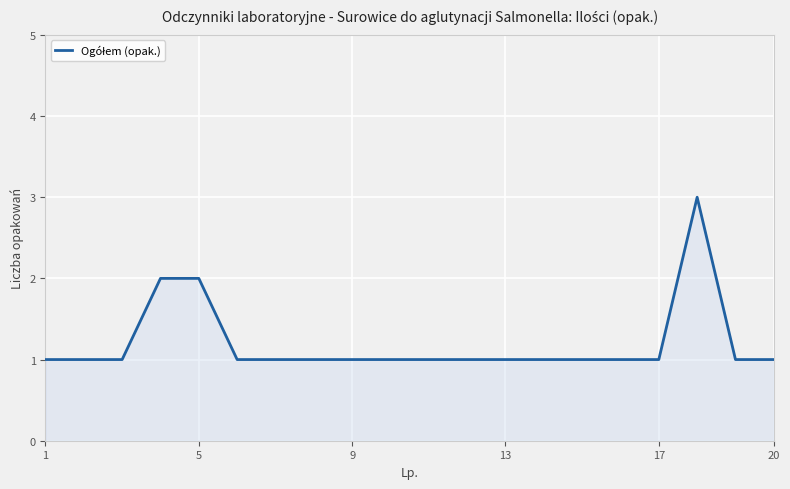

How many lines are shown in the chart?

1